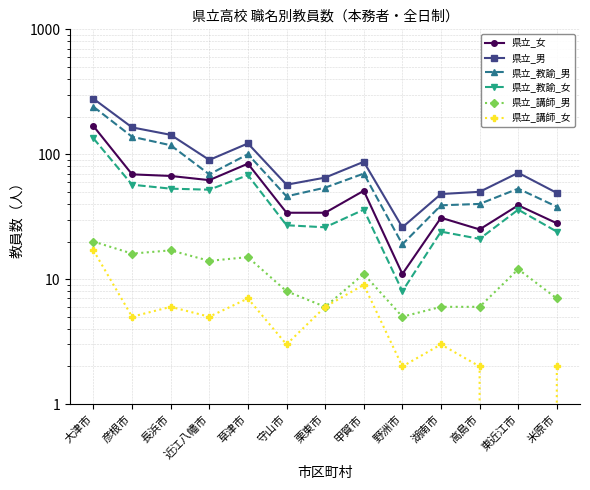

What is the lowest value of the 県立_講師_男 series?

5